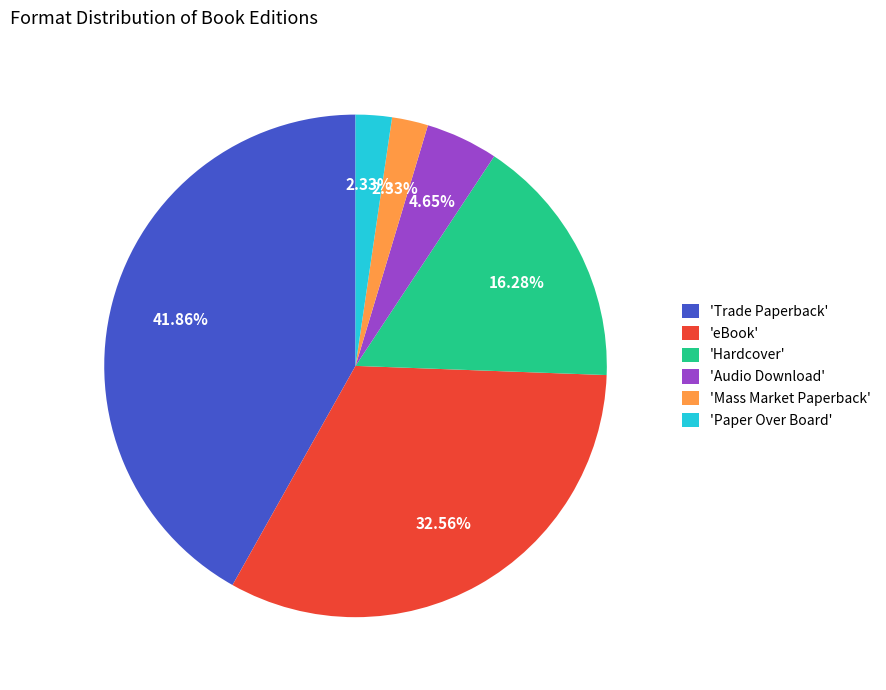

Is there any slice that represents more than half of the pie?

No